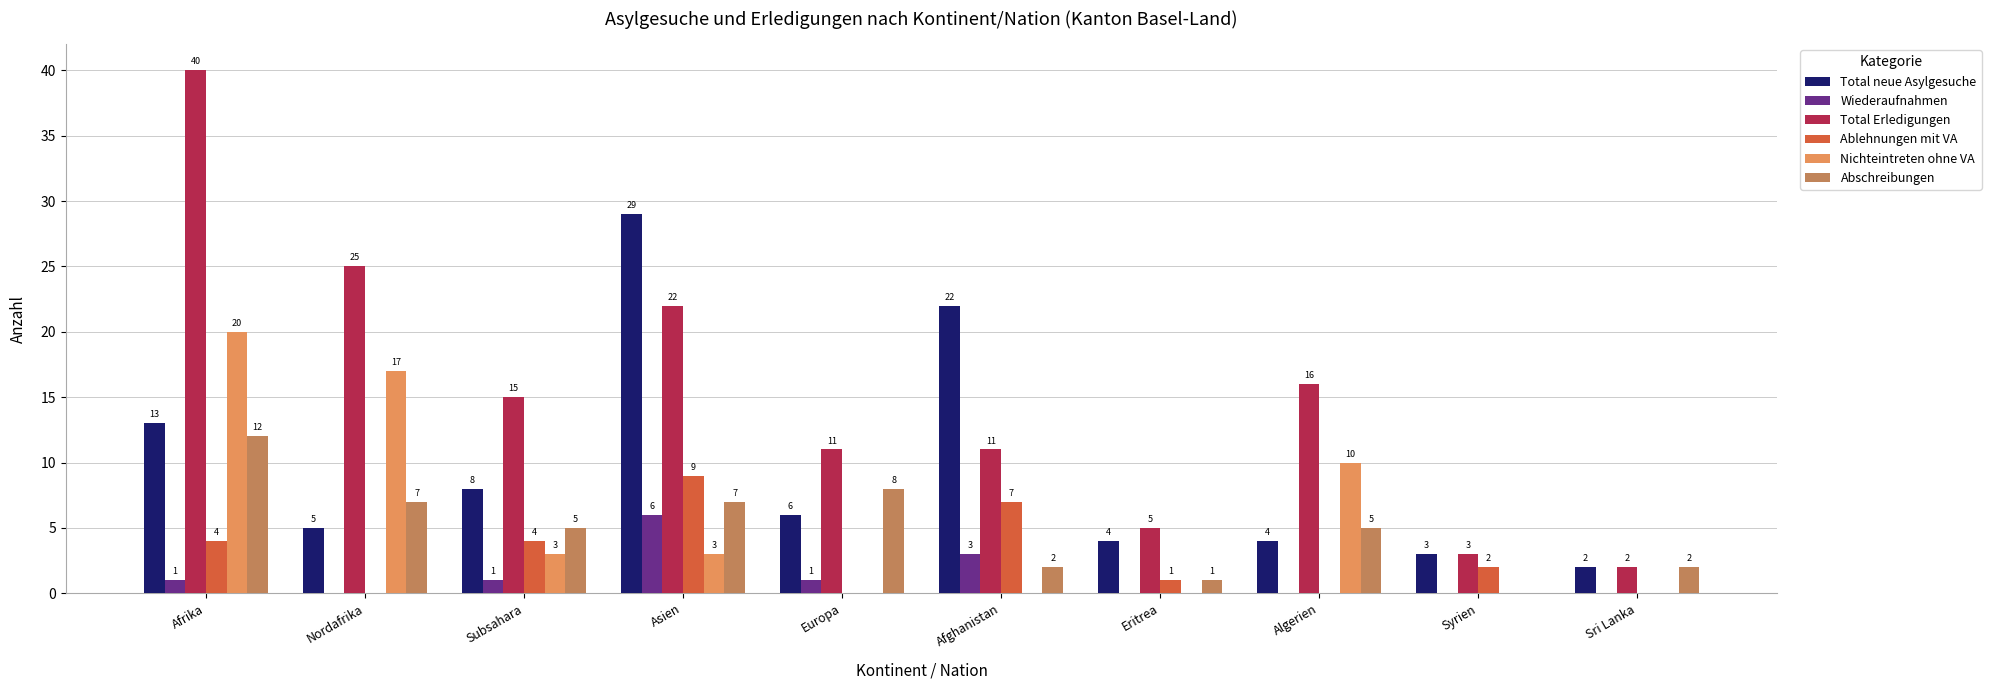

What value does the Total Erledigungen series have at Nordafrika?

25